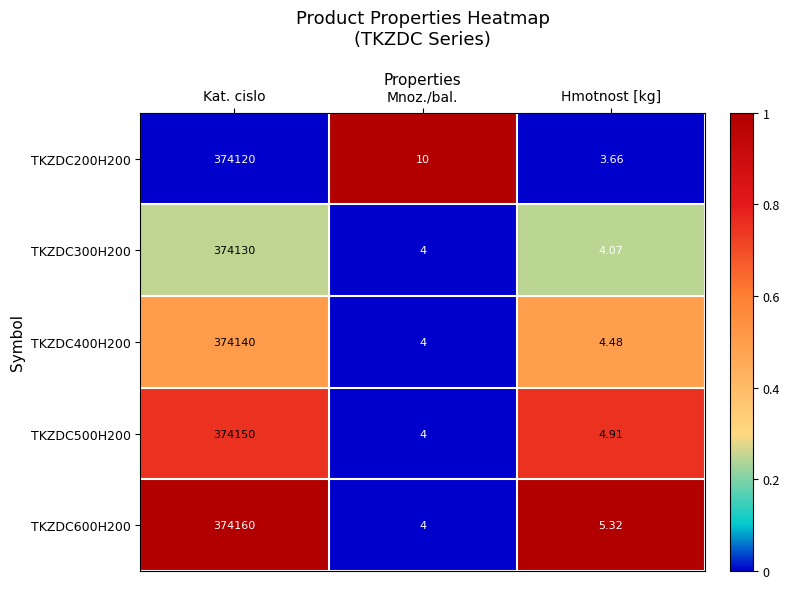

Which series has the largest total across all categories?

TKZDC600H200